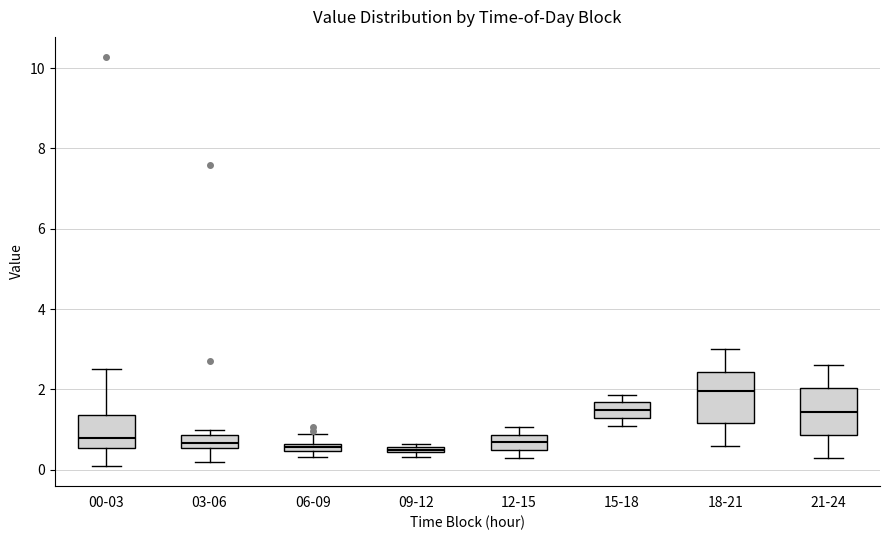

Which box has the highest median line?

18-21